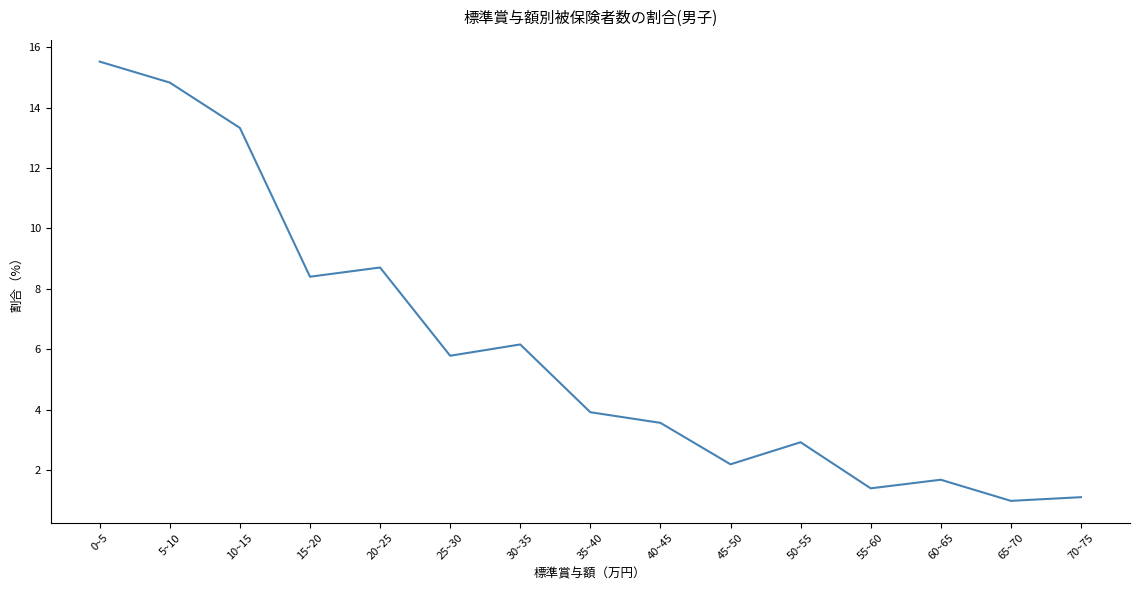

Is it true that the value at 35~40 is 6.0?

False